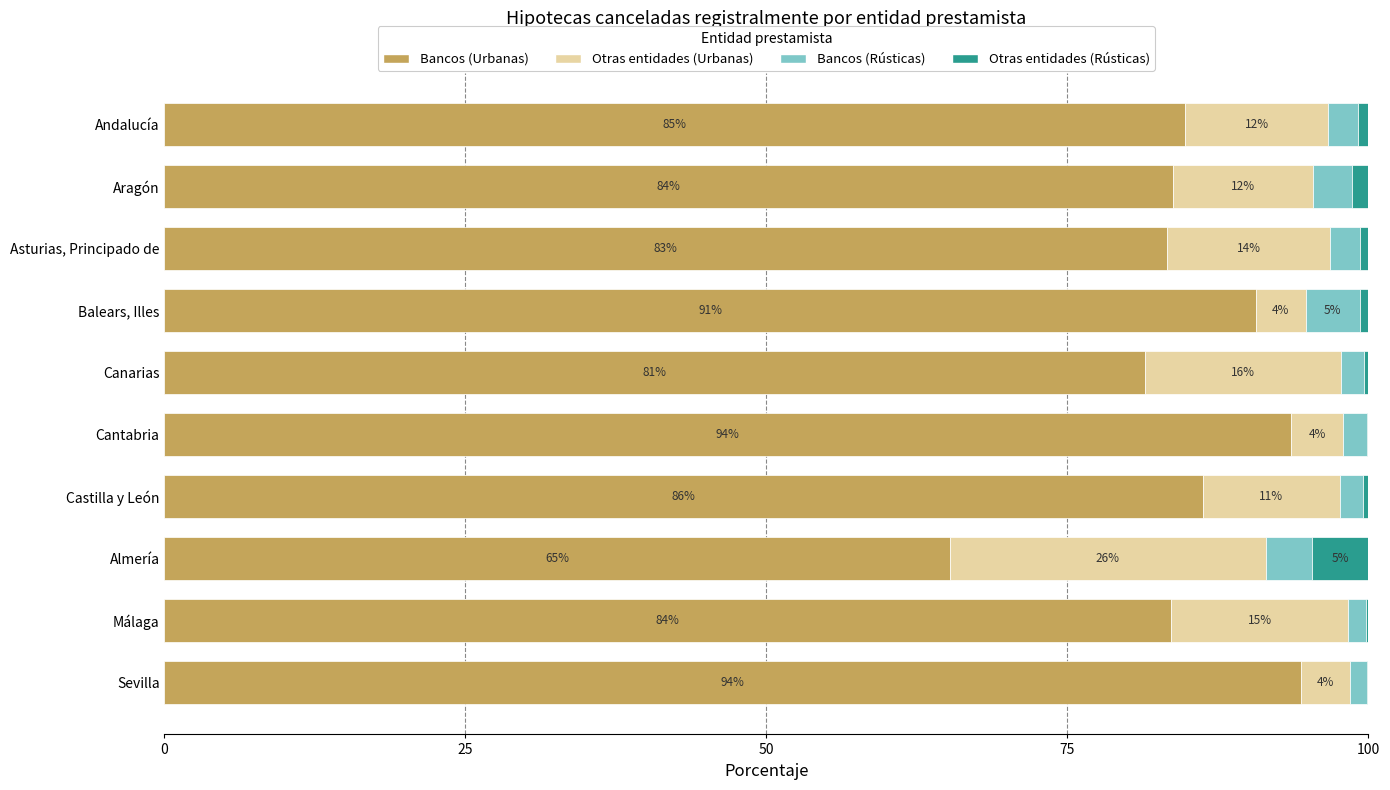

At which label is Bancos (Urbanas) closest to 79?

Canarias